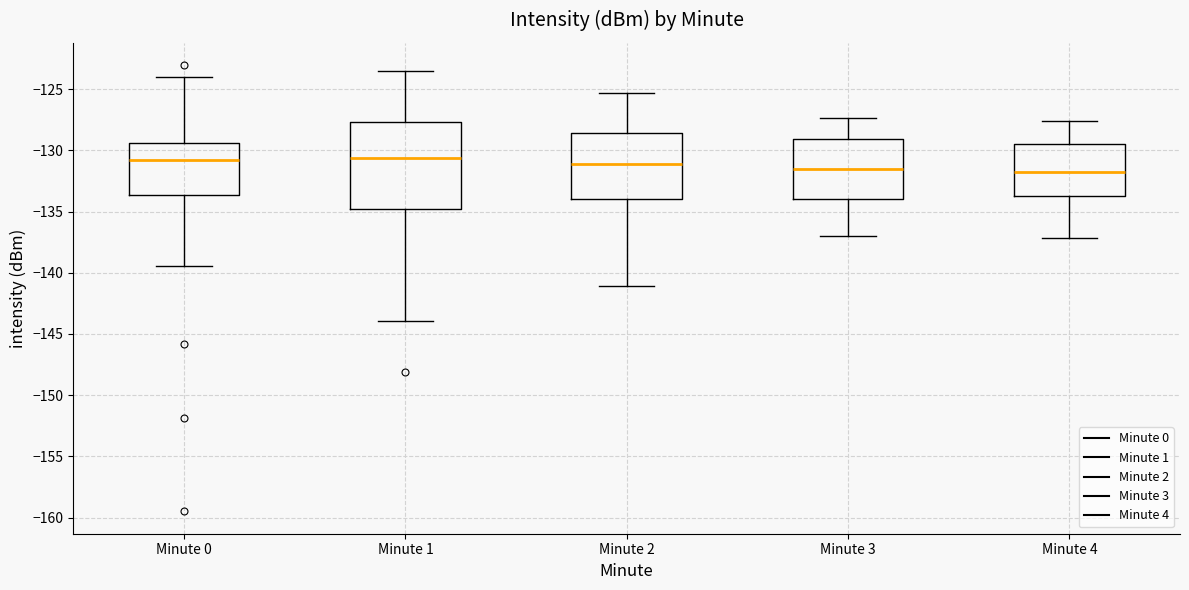

Comparing the boxes themselves (not the whiskers), which one is the tallest?

Minute 1